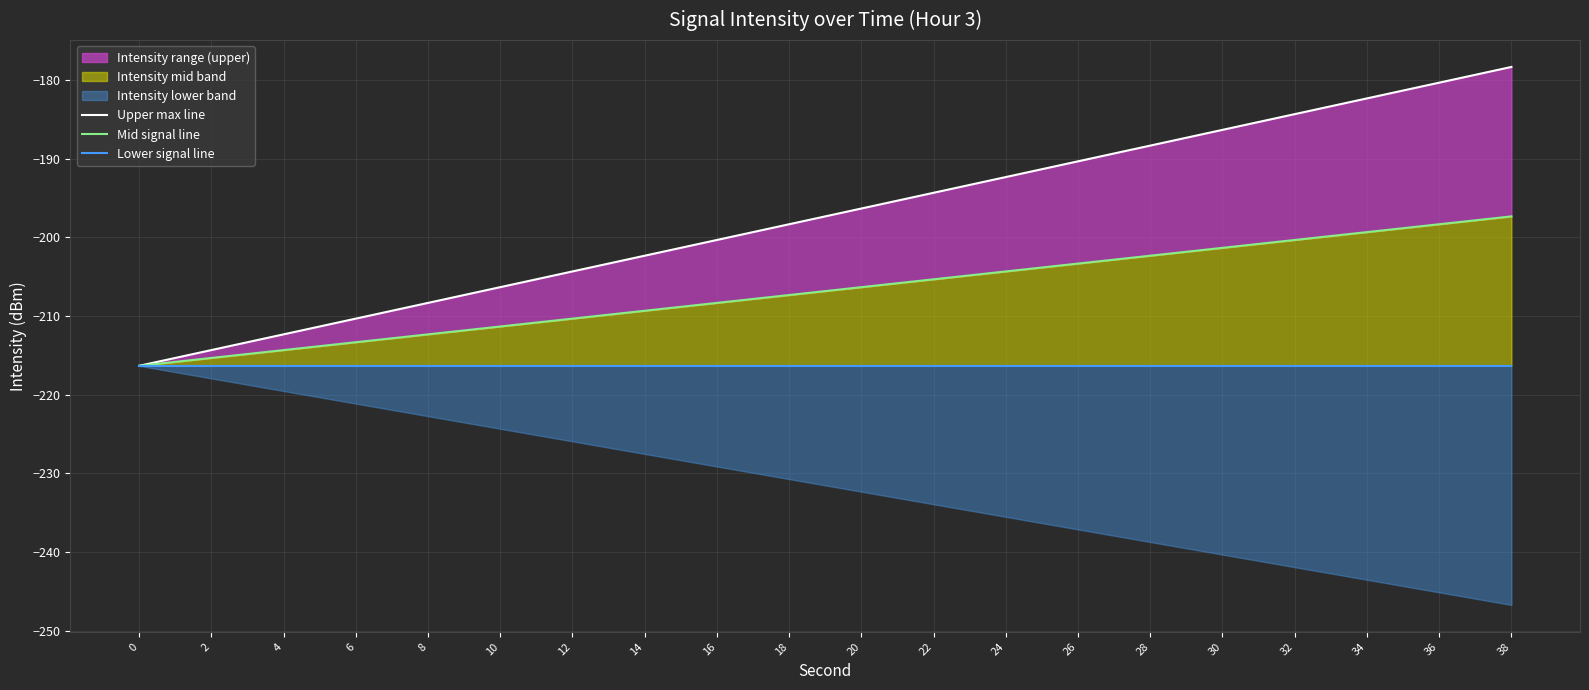

The value of Lower signal line at 22 is -126.4. True or false?

False